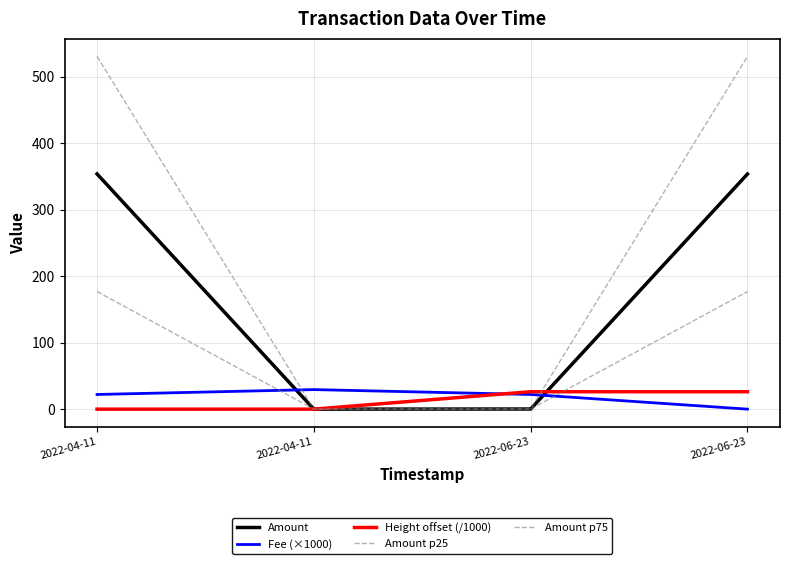

Does the chart have visible grid lines?

Yes